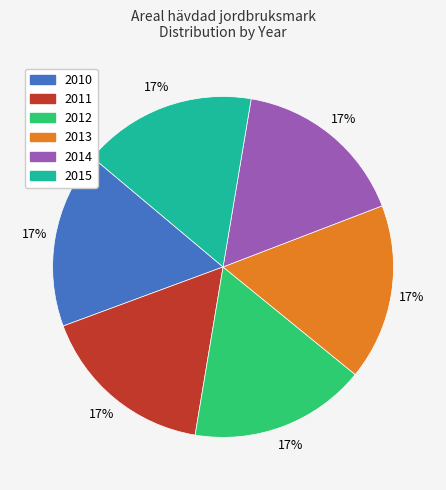

To the nearest percent, what portion does 2014 represent?

17%